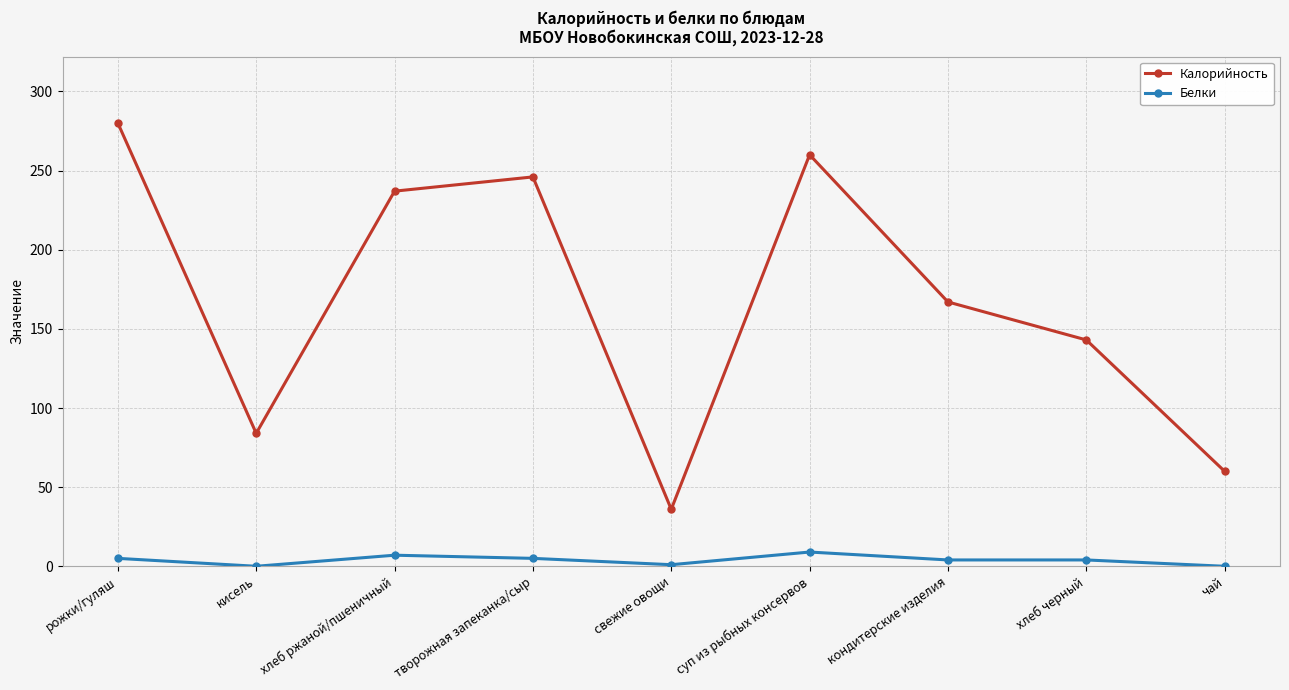

How many values in the Белки series are below 4?

3